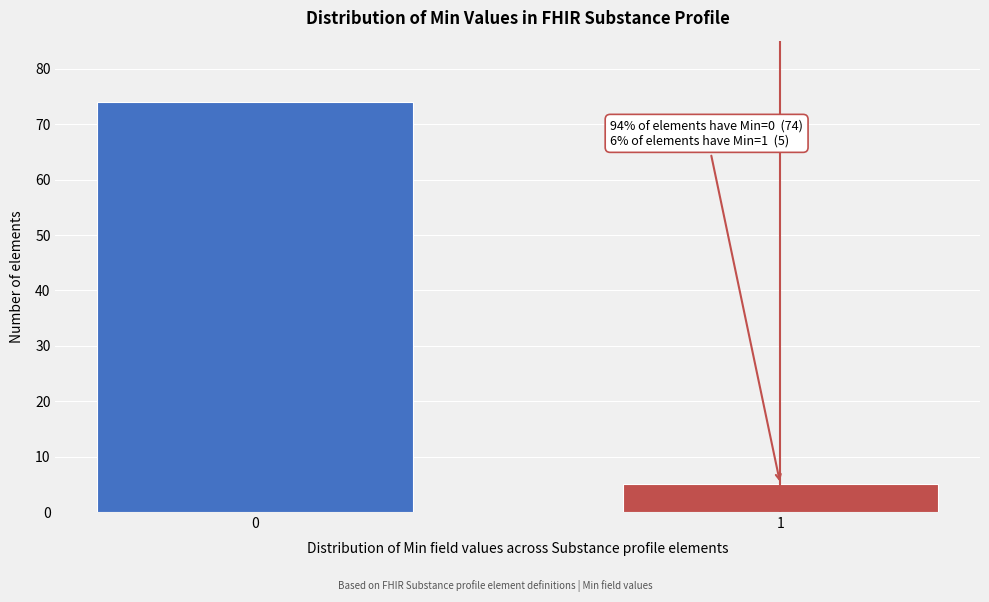

Reading left to right, transcribe all the data shown in this chart.

74	5